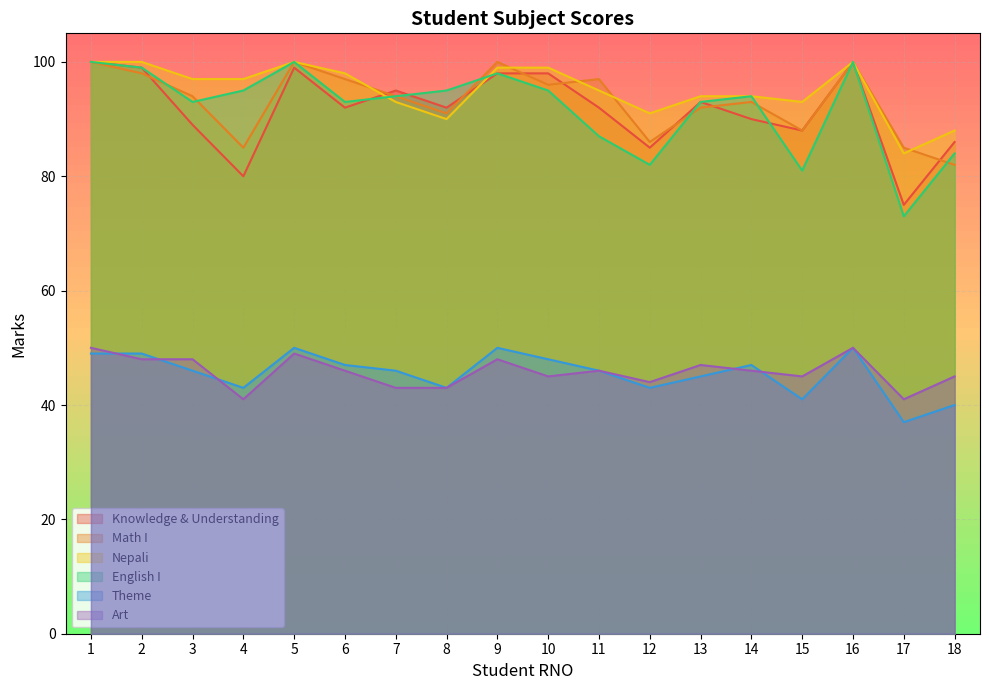

The Nepali series shows 178 at 5. True or false?

False